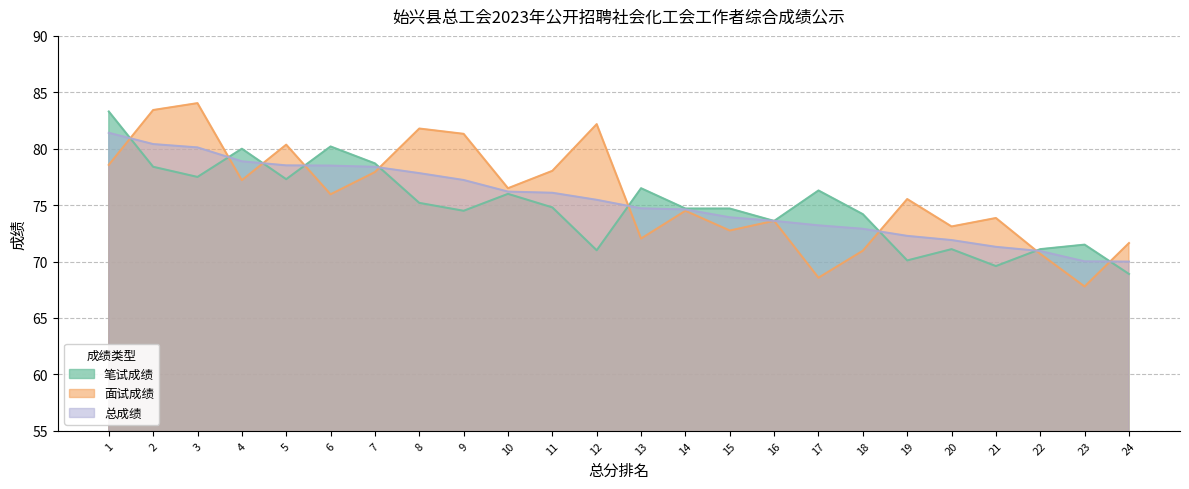

Reading left to right, extract all data points from this chart.

笔试成绩: 83.3	78.4	77.5	80.0	77.3	80.2	78.7	75.2	74.5	76.0	74.8	71.0	76.5	74.7	74.7	73.6	76.3	74.2	70.1	71.1	69.6	71.1	71.5	68.9
面试成绩: 78.6	83.4	84.0	77.2	80.4	76.0	77.9	81.8	81.3	76.5	78.0	82.2	72.0	74.5	72.8	73.6	68.6	71.0	75.5	73.1	73.9	70.7	67.8	71.6
总成绩: 81.4	80.4	80.1	78.9	78.5	78.5	78.4	77.8	77.2	76.2	76.1	75.5	74.7	74.6	73.9	73.6	73.2	72.9	72.3	71.9	71.3	70.9	70.0	70.0